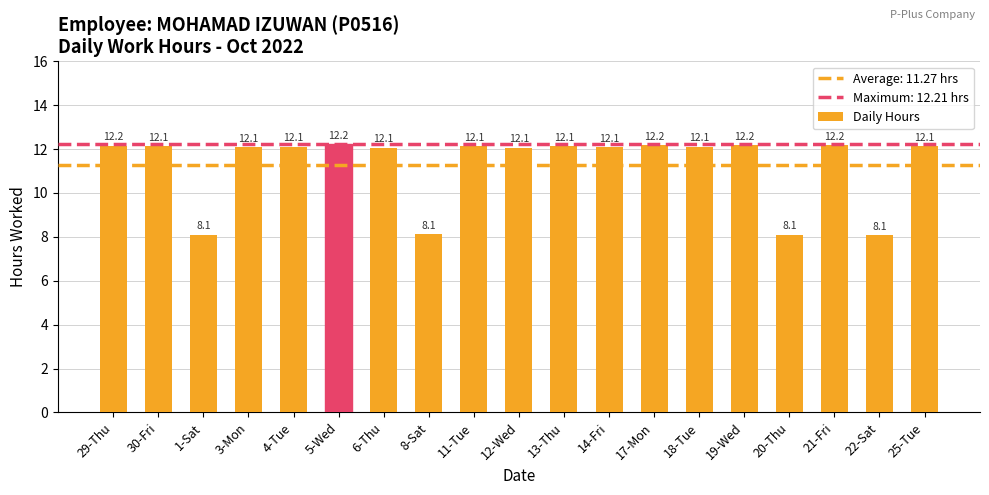

Does the chart contain any negative values?

No